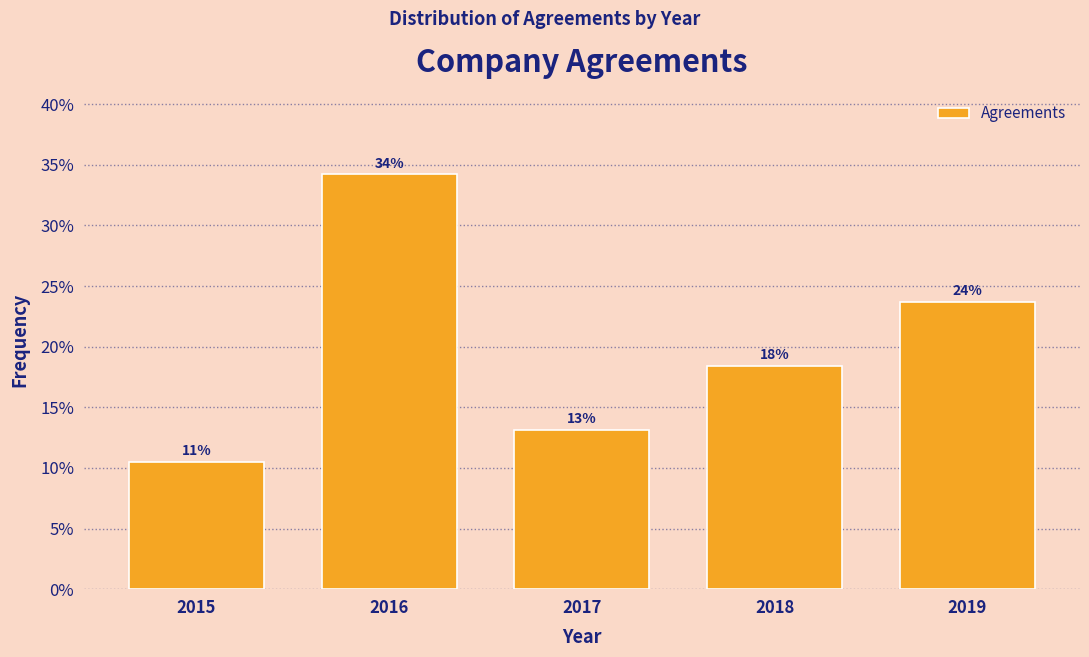

How many bars are there in total?

5